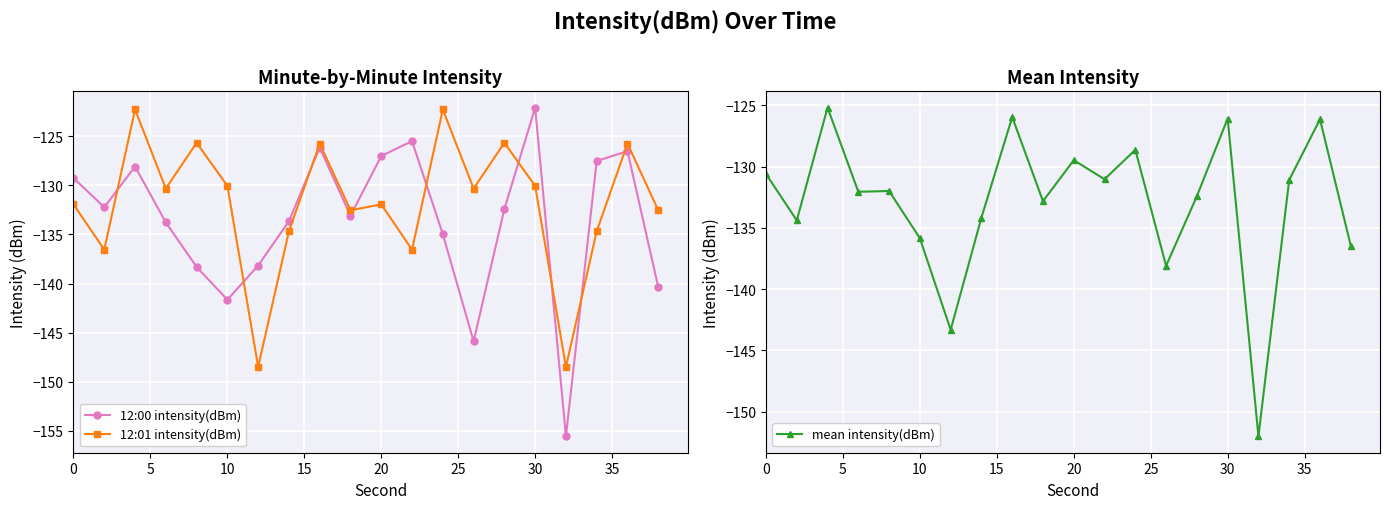

Which series has the largest total across all categories?

12:01 intensity(dBm)